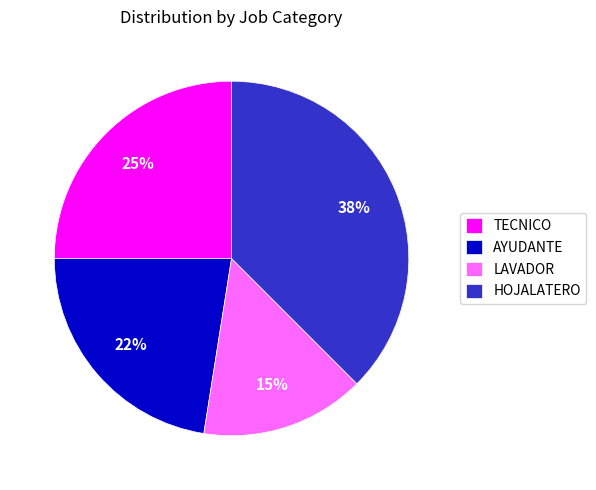

Do HOJALATERO and TECNICO together represent more than half of the pie?

Yes